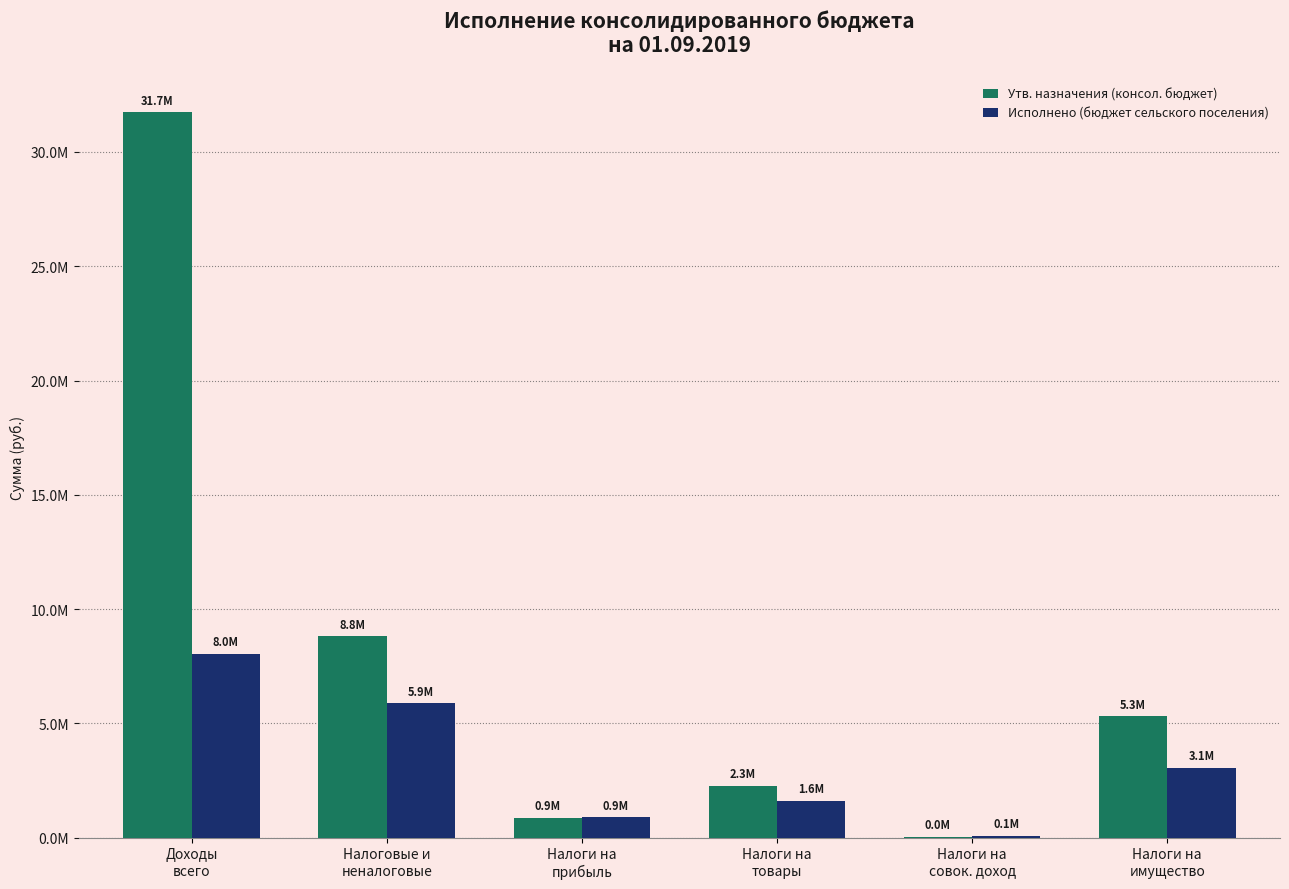

What is the difference between the maximum and second lowest values in the Исполнено (бюджет сельского поселения) series?

7142235.3